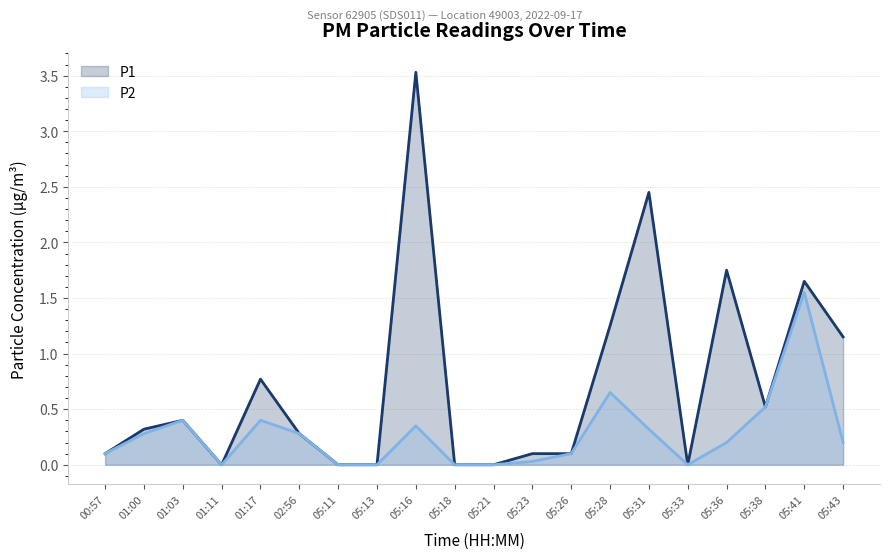

What is the label of the 17th point from the left?

05:36